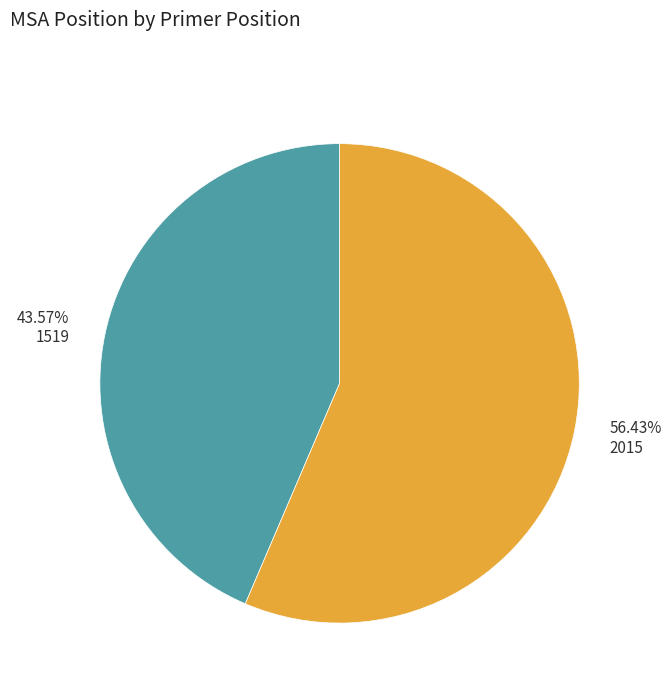

Which category accounts for the majority?

56.43% 2015